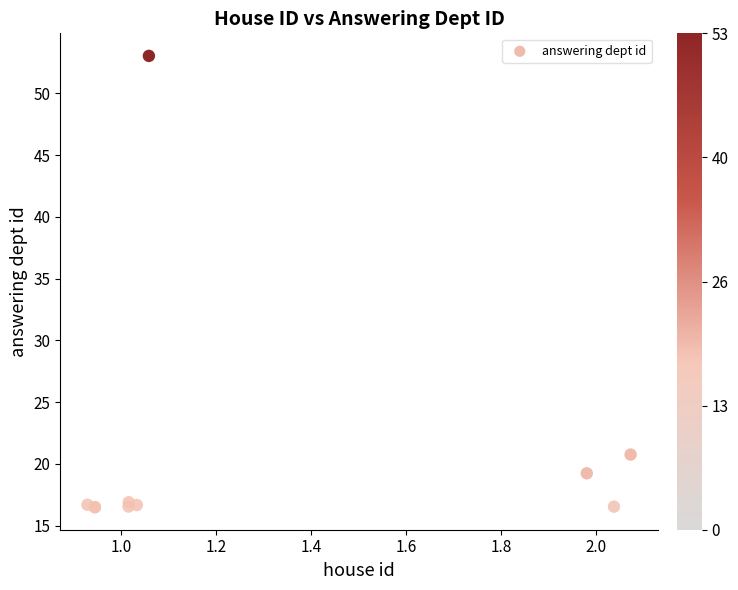

What Y value in the scatter plot is closest to 34?

20.8